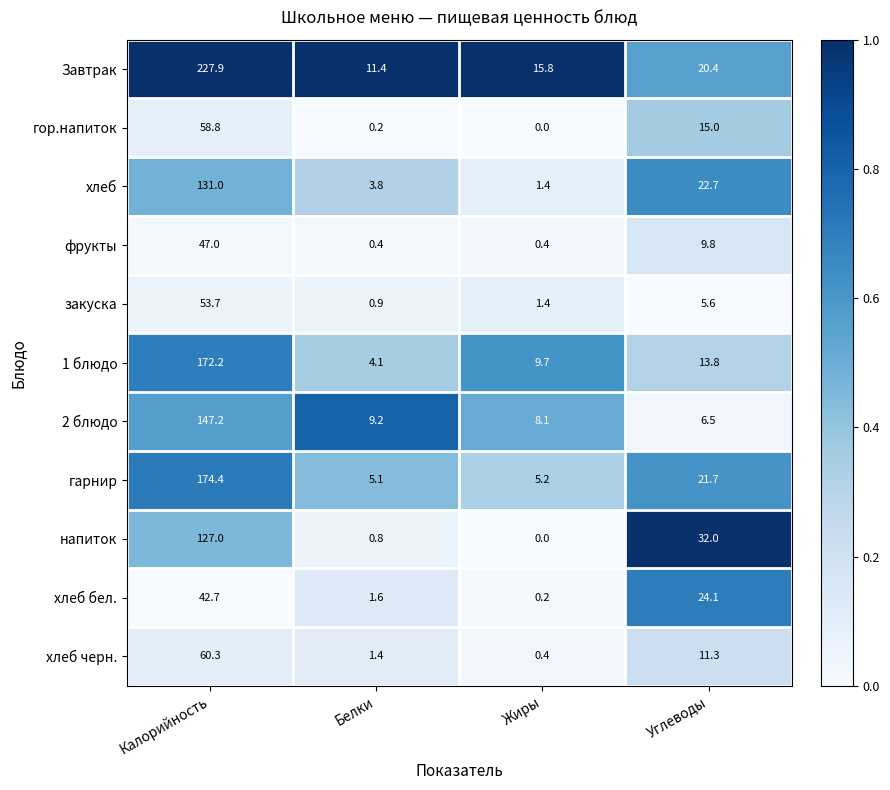

True or false: хлеб has a value of 9.1 at Углеводы.

False